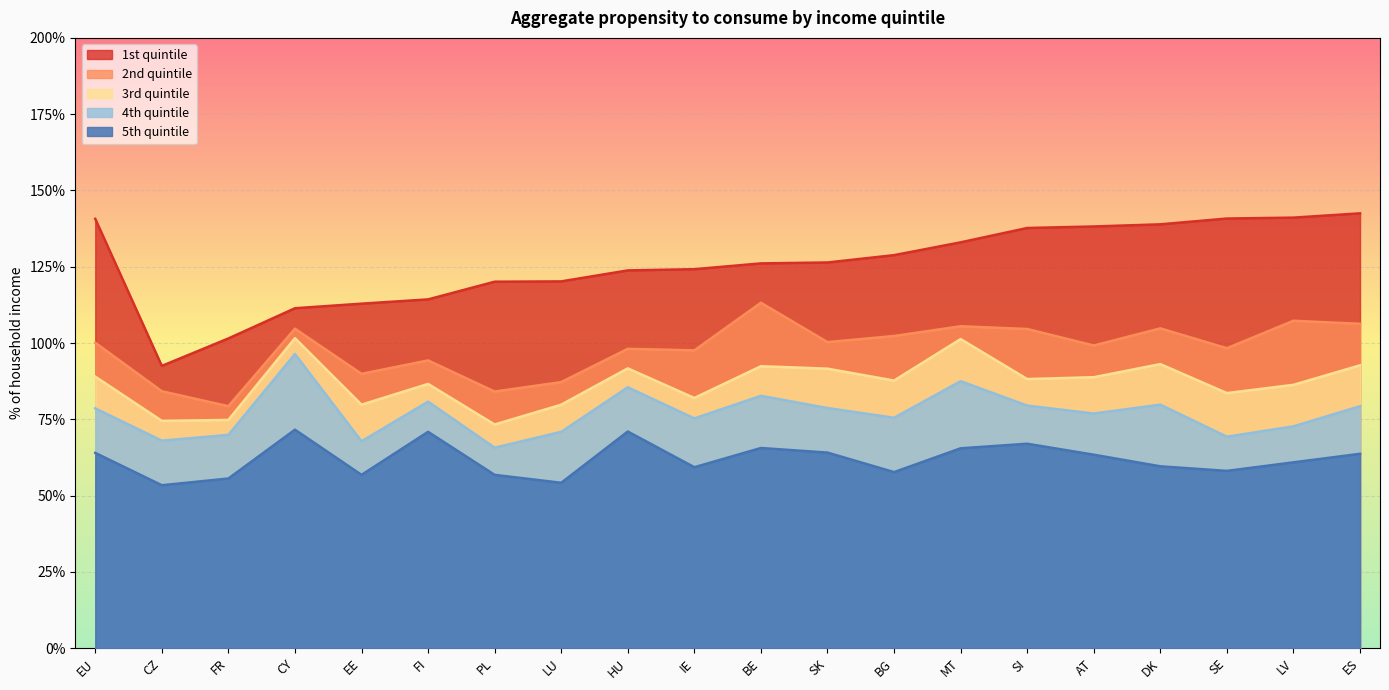

The 2nd quintile series shows 66.9 at SE. True or false?

False